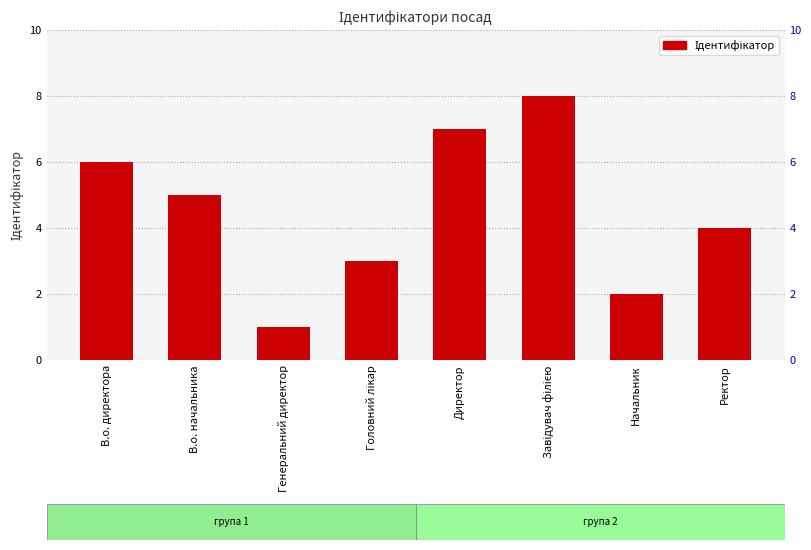

Count the values in the range 3 to 7.

5